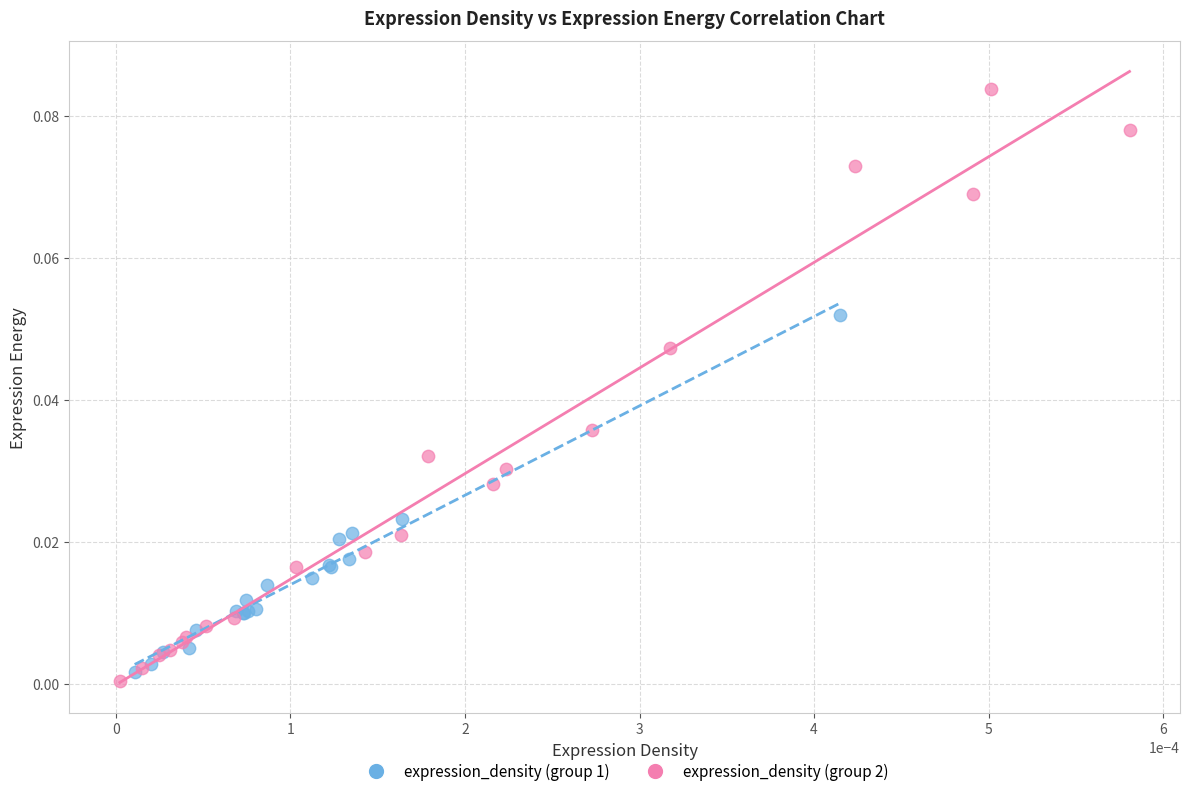

Which series contains the highest Y value?

expression_density (group 2)